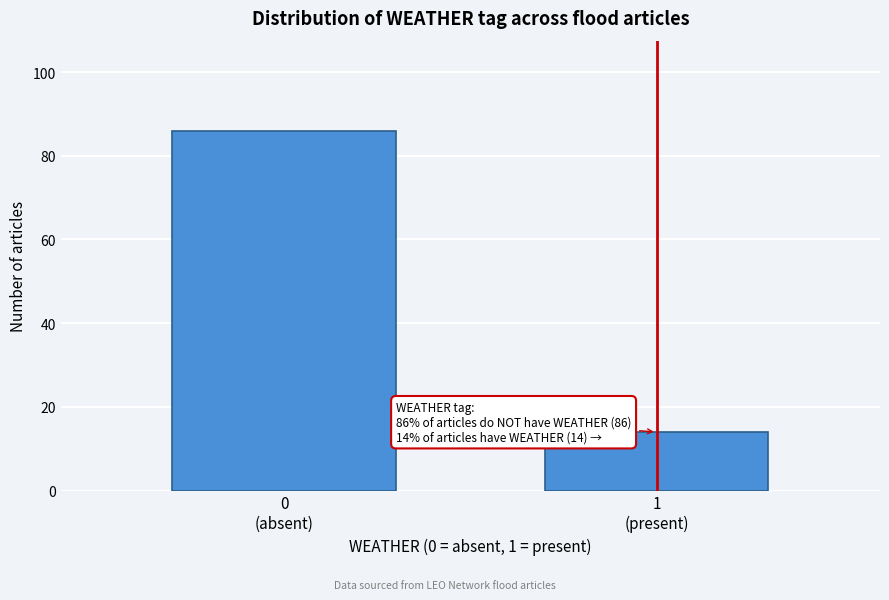

Reading left to right, what are all the values shown in this chart?

86	14